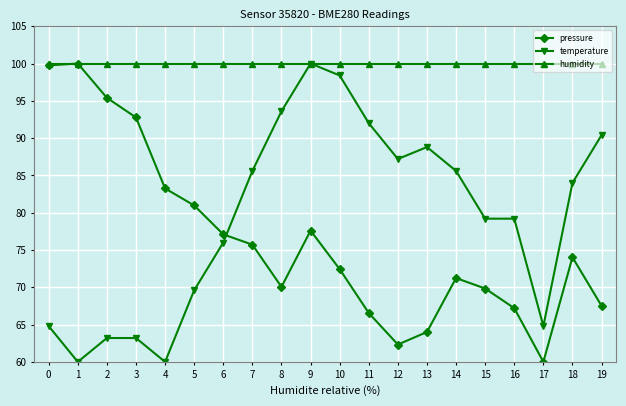

True or false: pressure and temperature intersect in this chart.

True